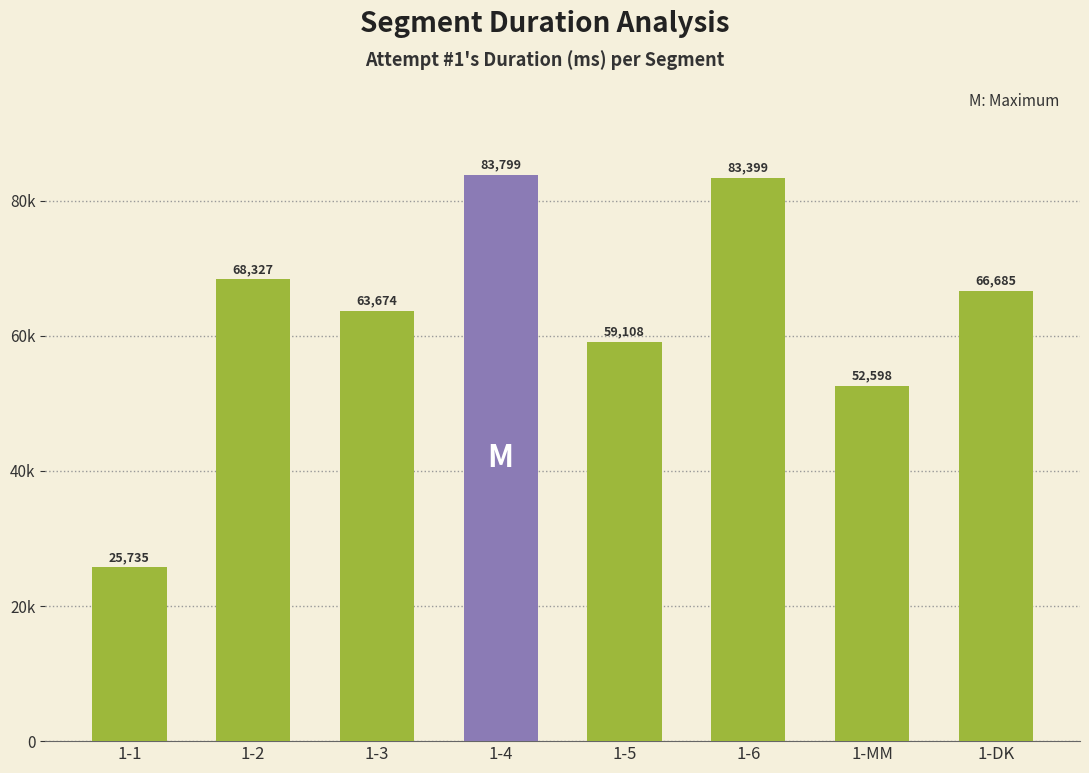

What is the label of the 8th bar from the right?

1-1